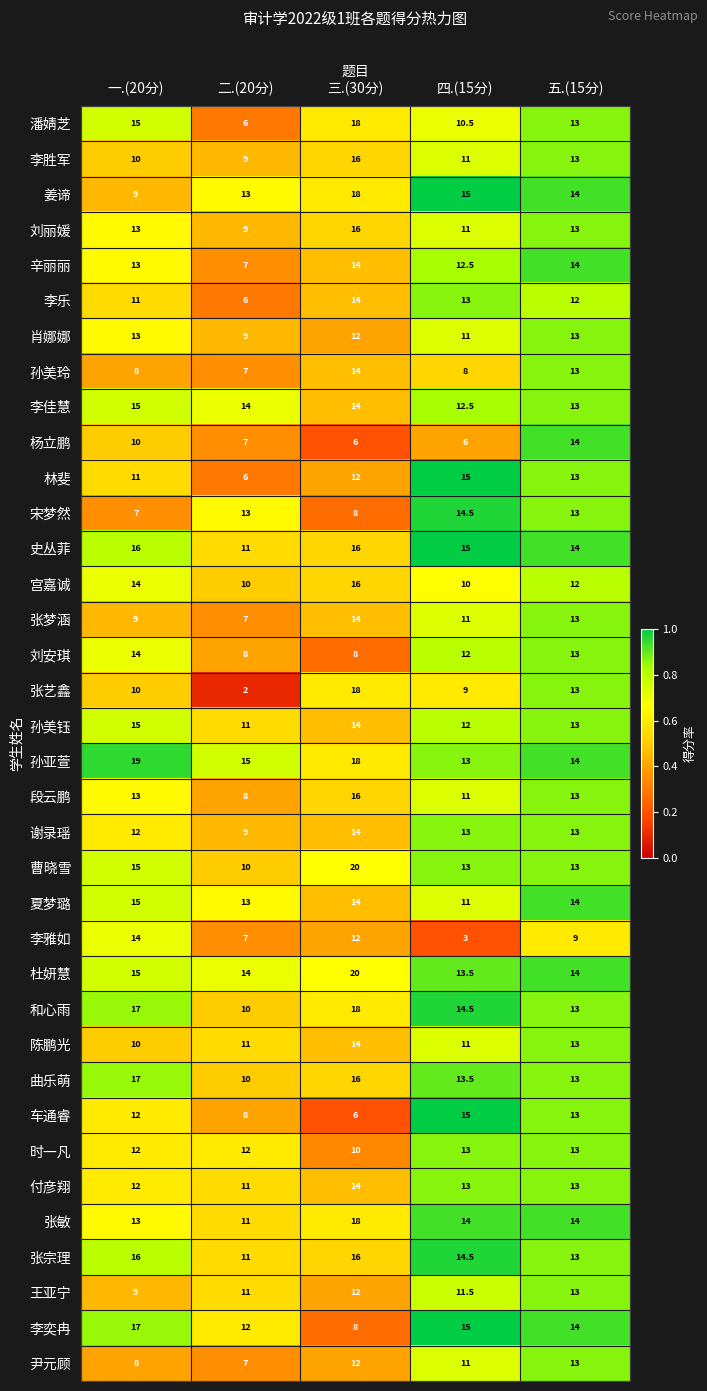

Which series has the largest total across all categories?

孙亚萱